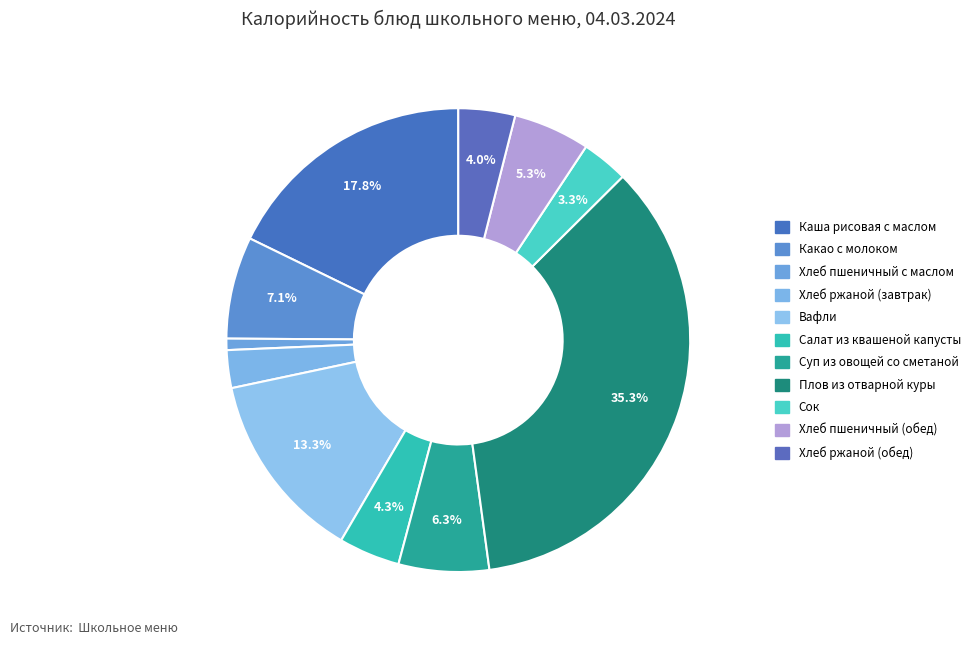

To the nearest percent, what is the difference between the largest and smallest slice percentages?

35%